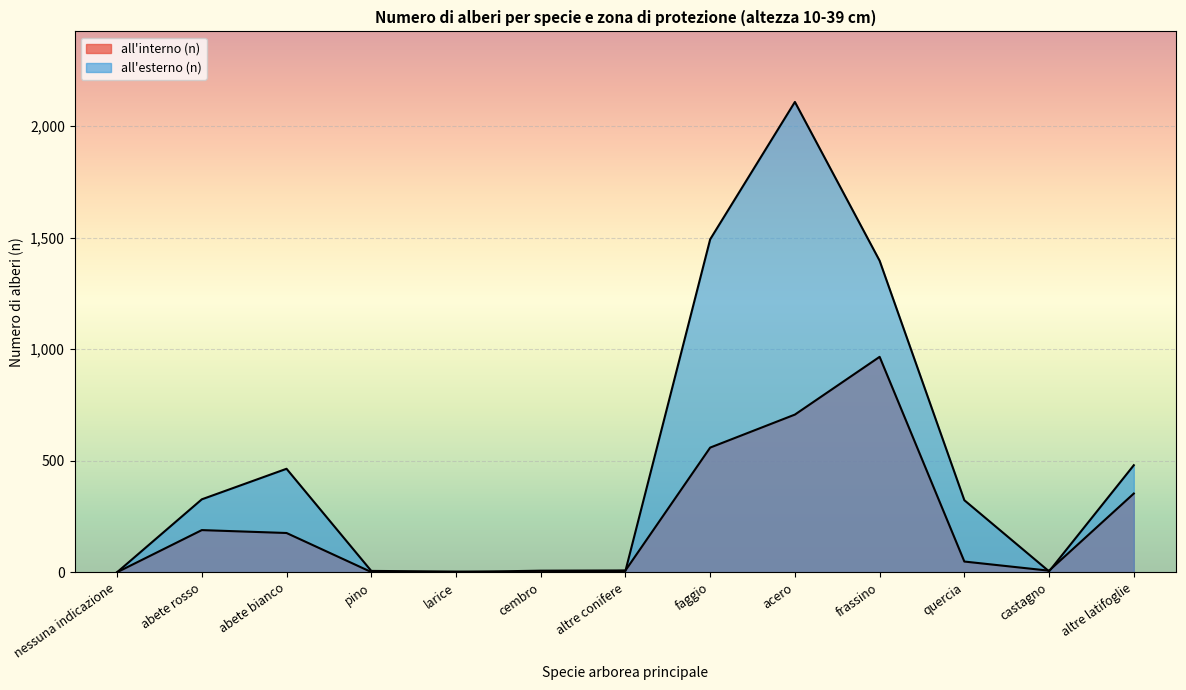

How many data points does each series have?

13